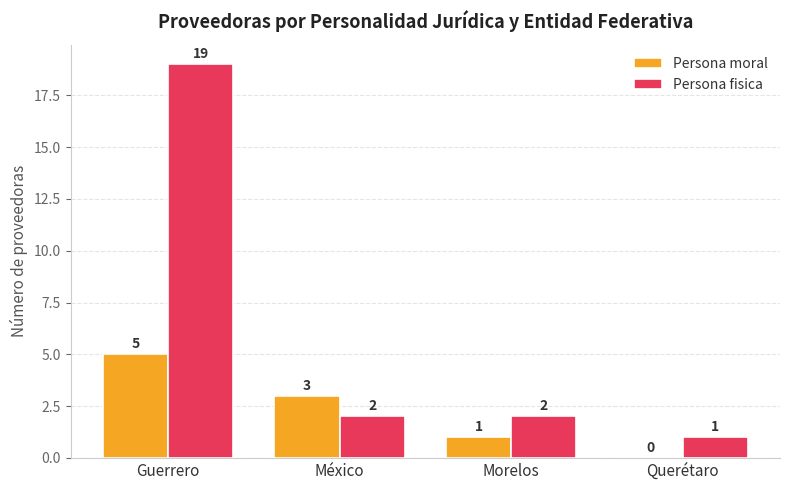

What is the approximate value of Persona moral at México?

3